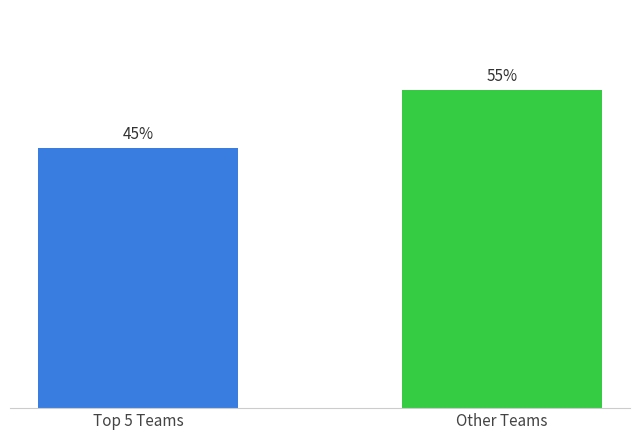

Which label corresponds to the smallest value in the chart?

Top 5 Teams